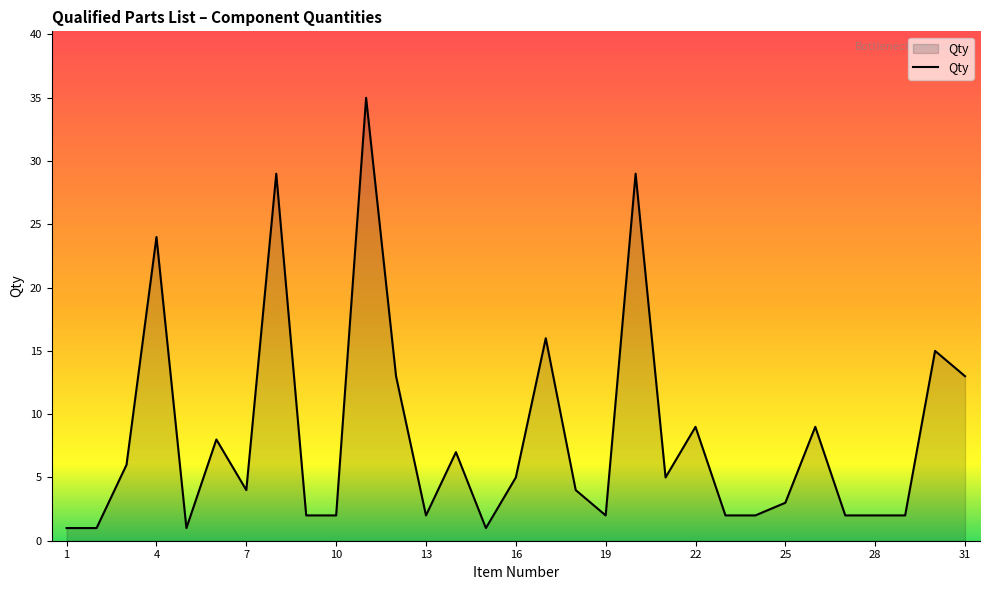

What is the difference between the maximum and minimum values?

34